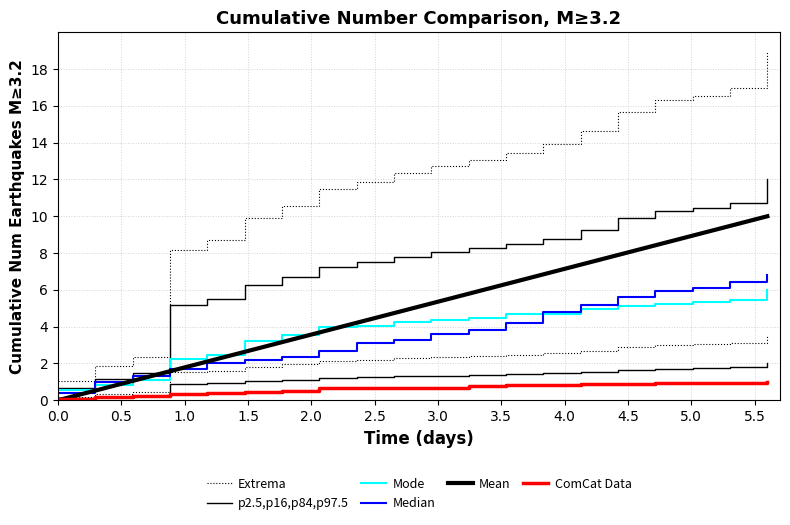

Which series has the widest spread of values?

Extrema